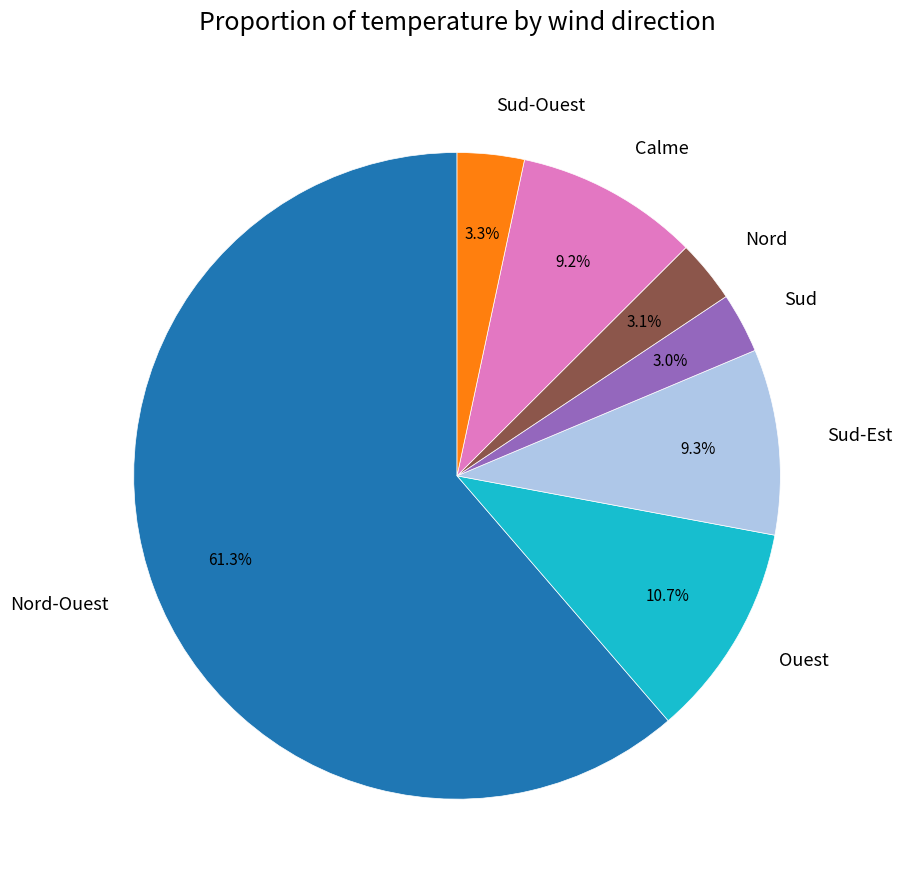

What percentage is the Calme slice, to the nearest percent?

9%